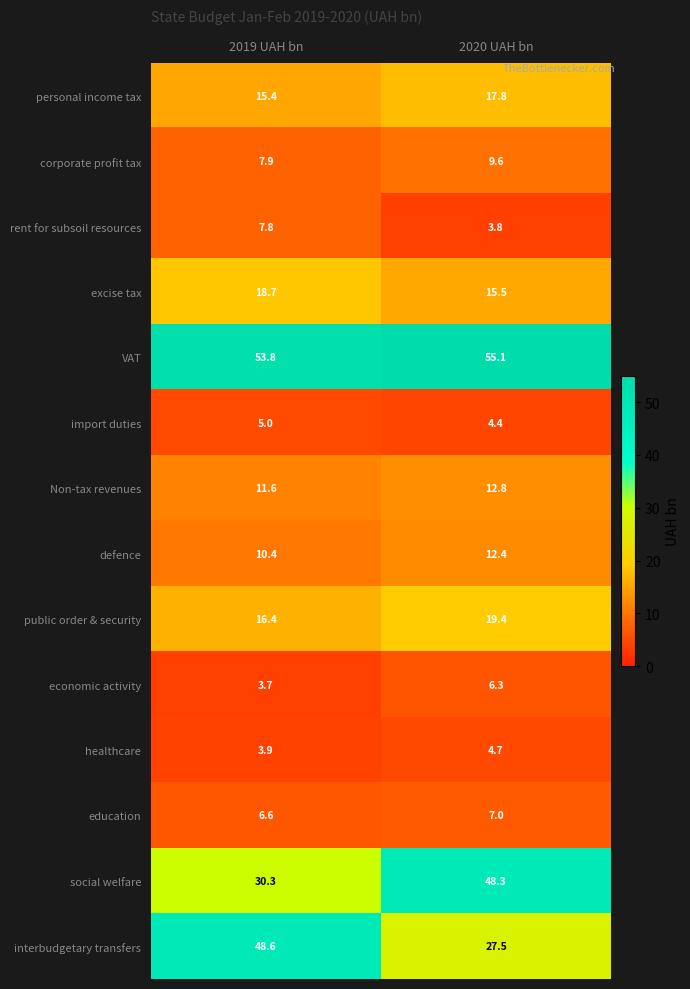

What is the difference between the maximum and minimum values in the rent for subsoil resources series?

4.0